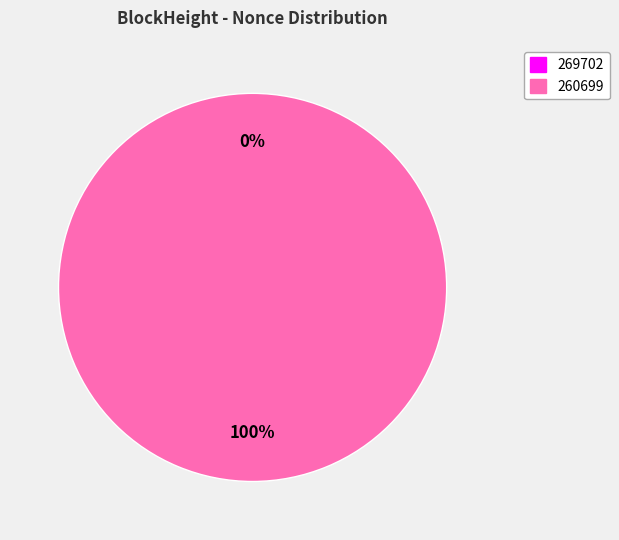

Rank the categories by value from highest to lowest.

260699, 269702